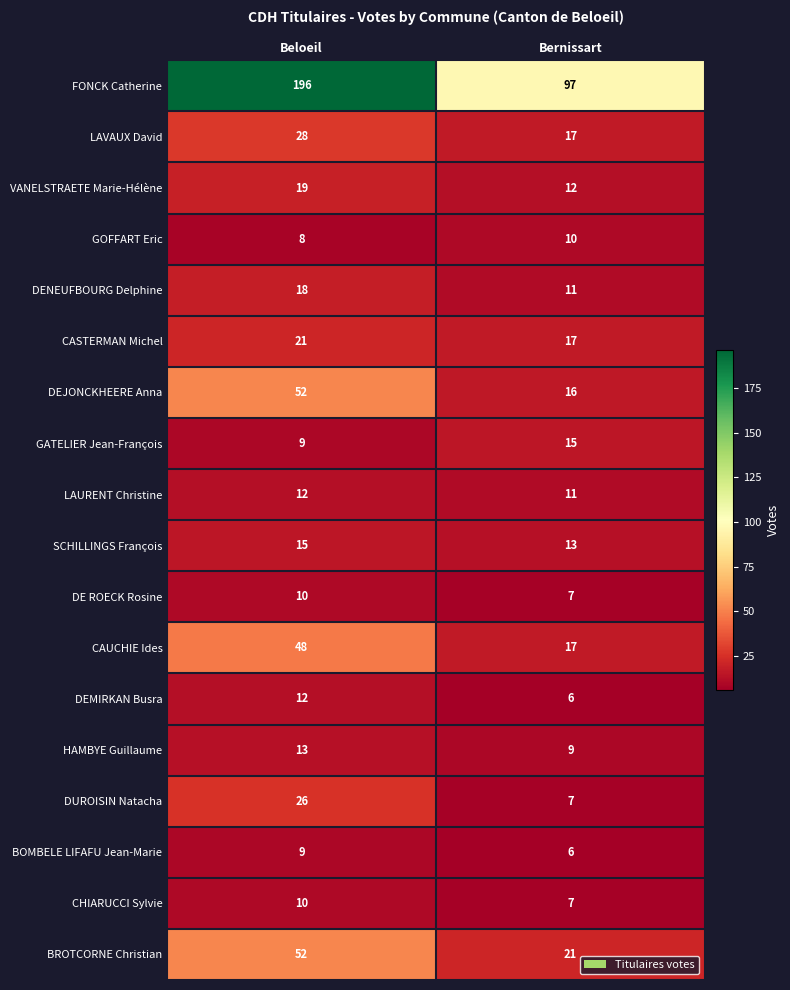

What is the difference between the GATELIER Jean-François values at Beloeil and Bernissart?

6